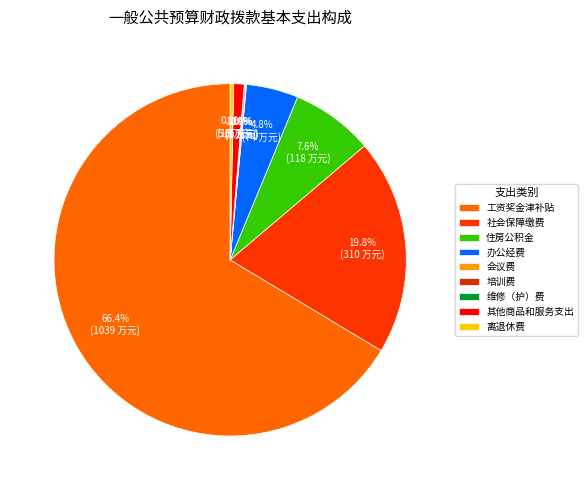

What percentage do 住房公积金 and 工资奖金津补贴 together represent?

73.9%